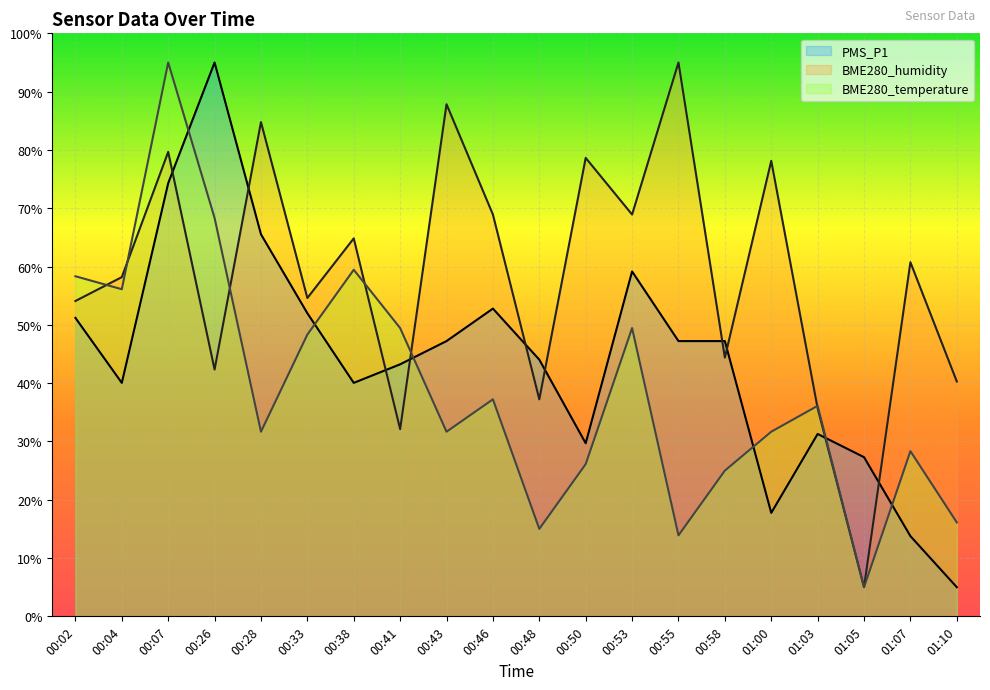

How many lines are shown in the chart?

3